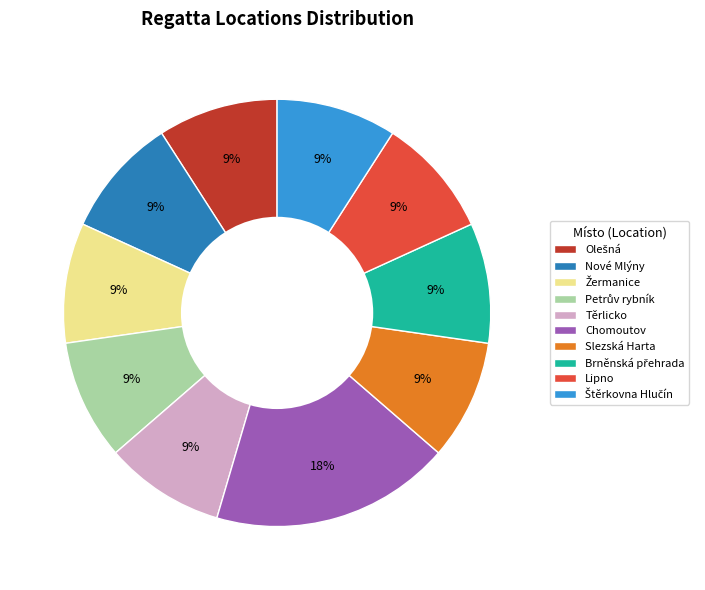

What is the ratio of the value at Těrlicko to the value at Lipno?

1.0